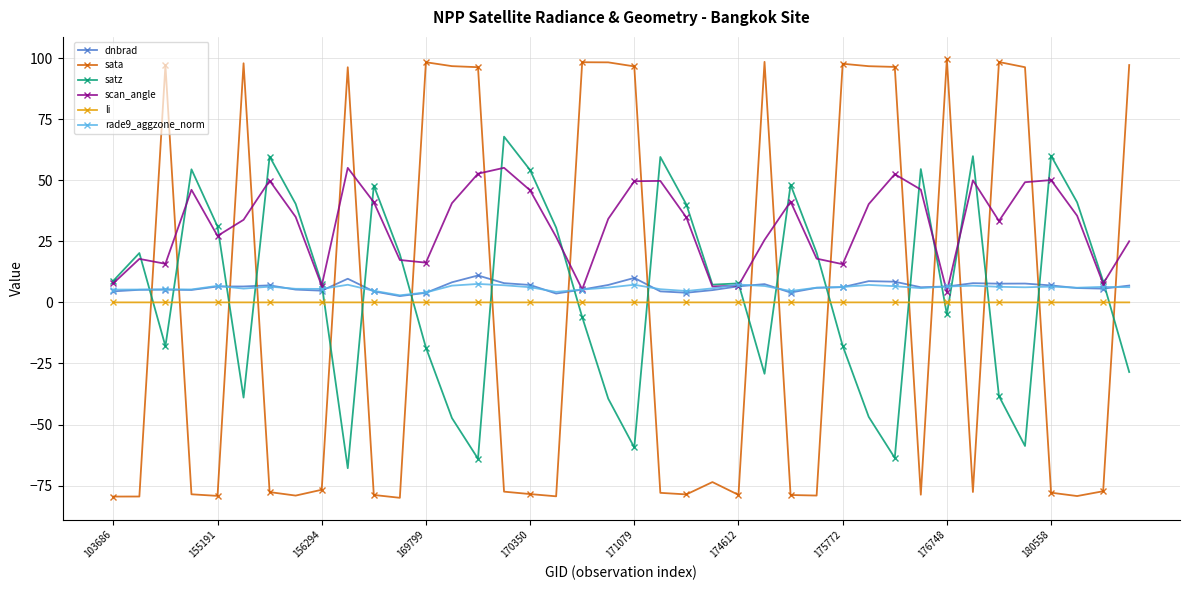

What is the minimum value shown in the chart?

-80.0